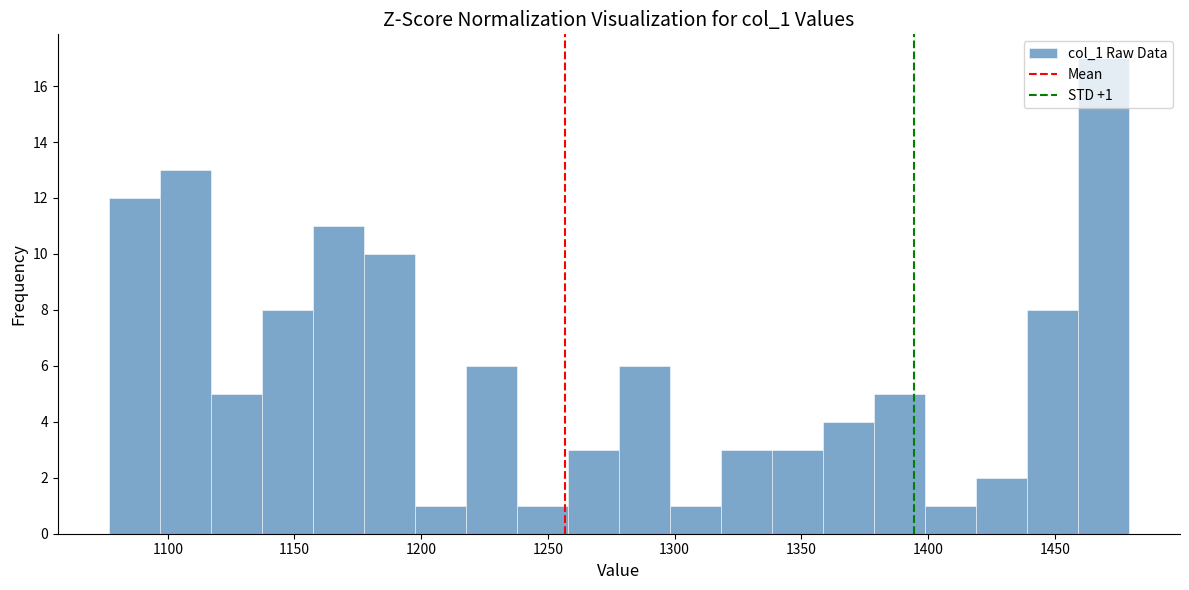

Over which range of the x-axis is the bar tallest?

1460 to 1480